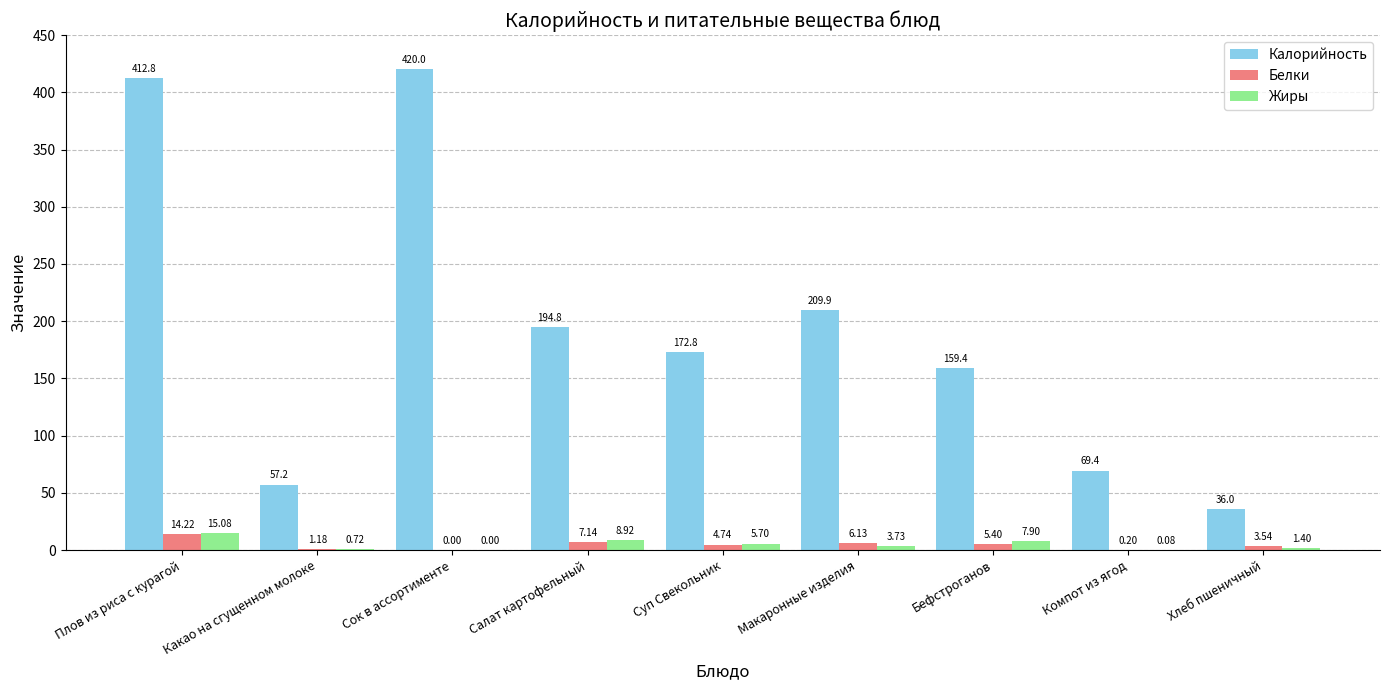

At which category is the sum across all series the highest?

Плов из риса с курагой